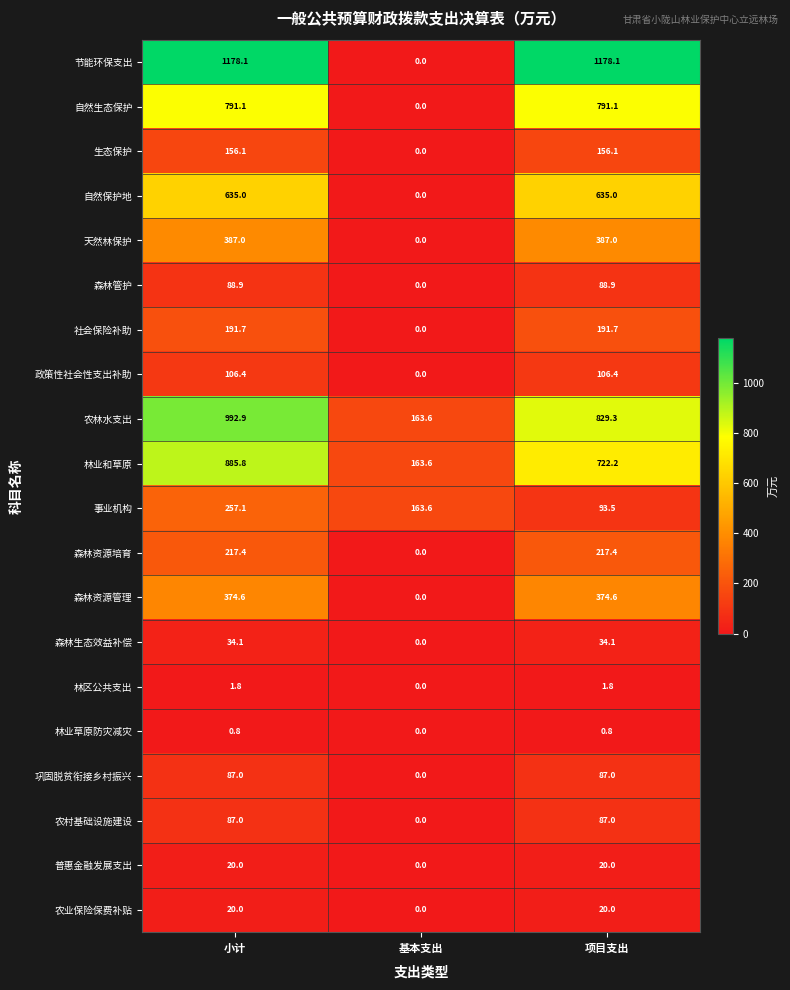

Which series has the largest range (max minus min)?

节能环保支出